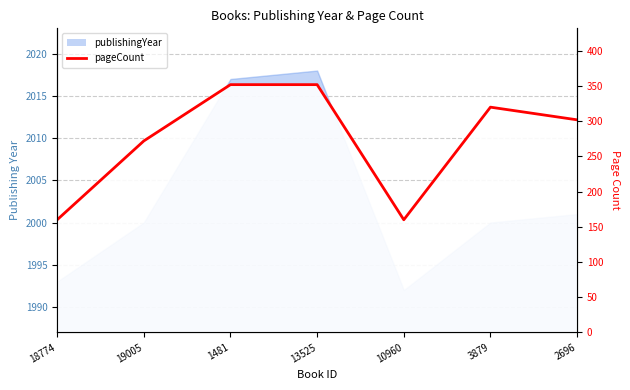

The chart shows a value of 160 at 10960. True or false?

True